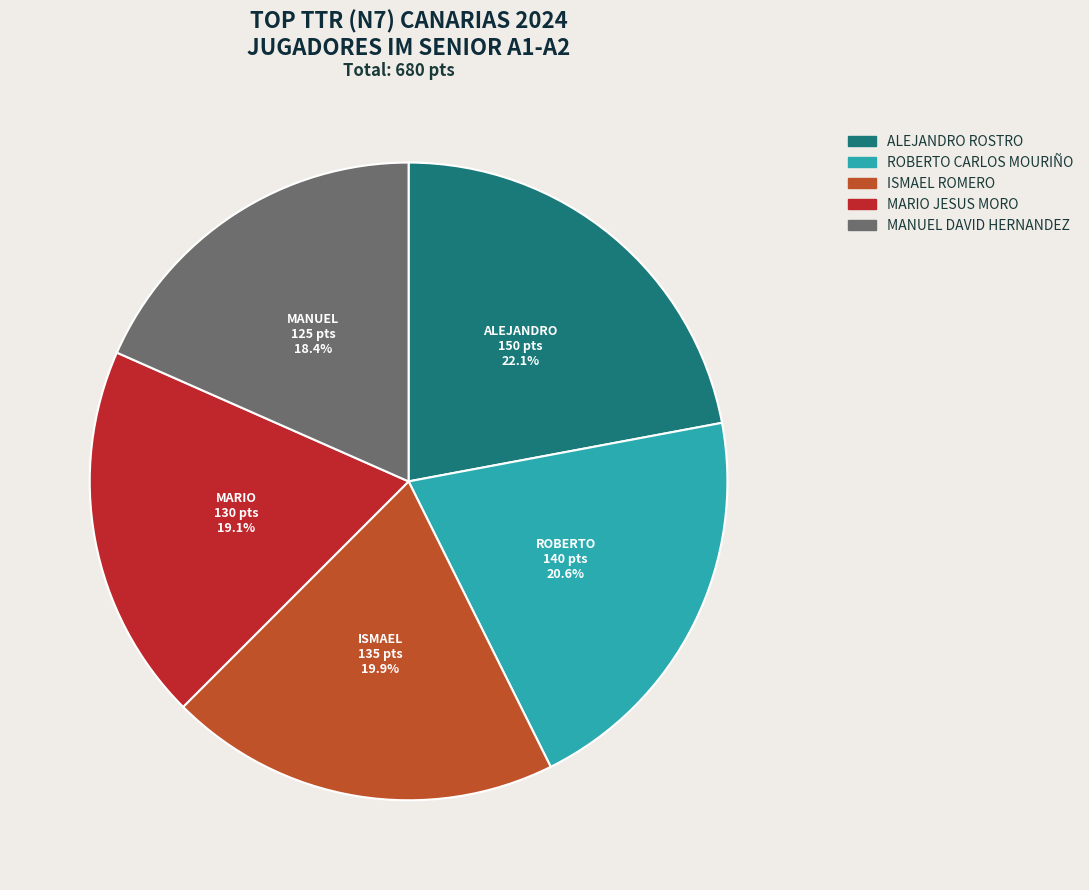

Which category has the biggest portion of the pie?

ALEJANDRO ROSTRO